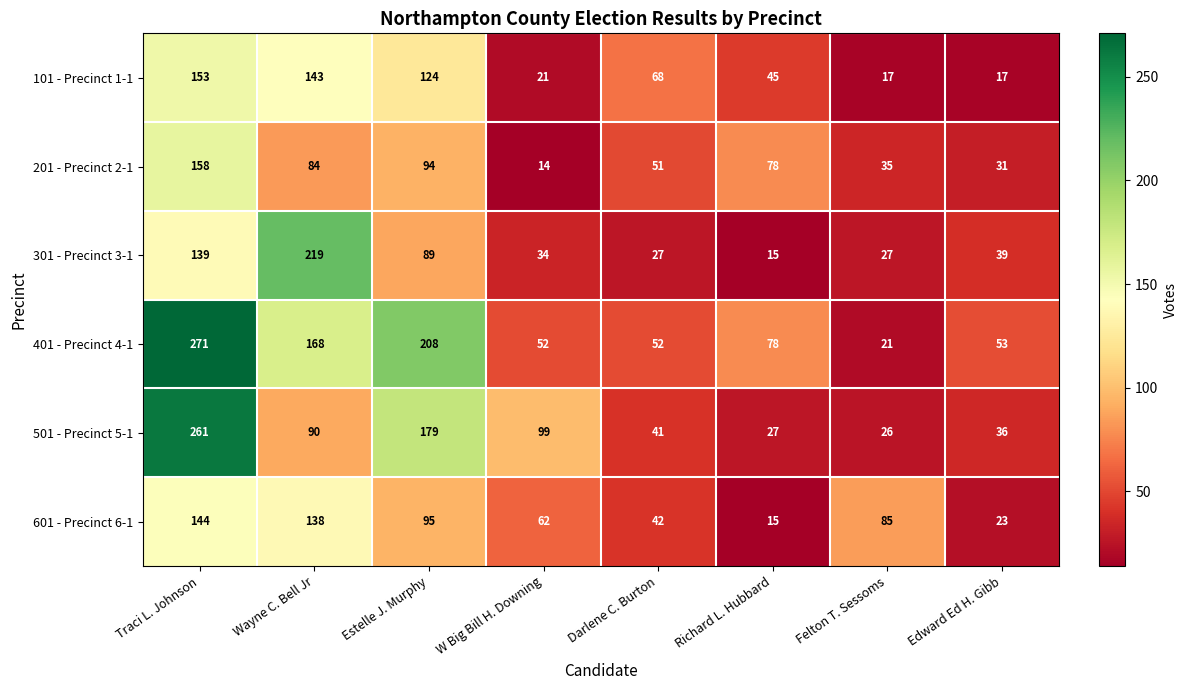

The value of 201 - Precinct 2-1 at Richard L. Hubbard is 40. True or false?

False